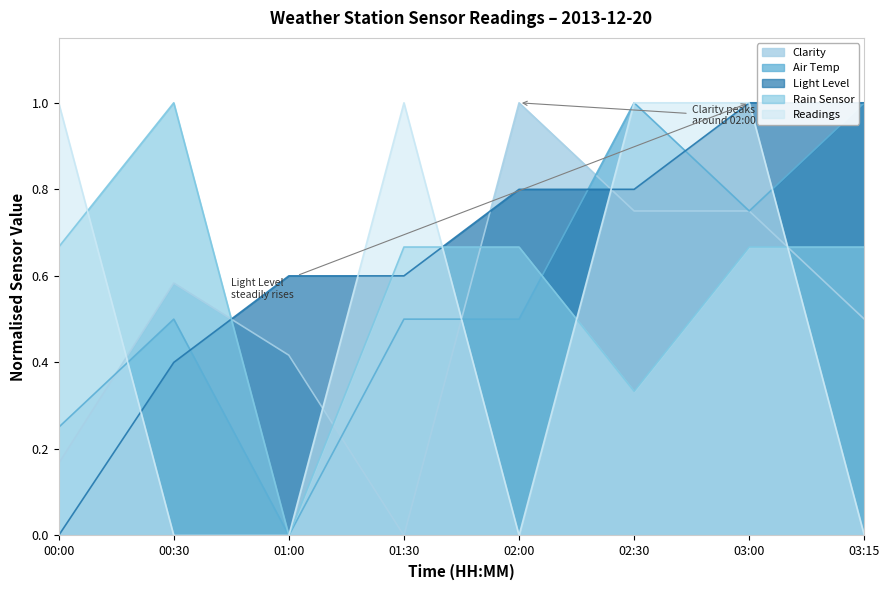

What is the greatest value displayed?

1.0